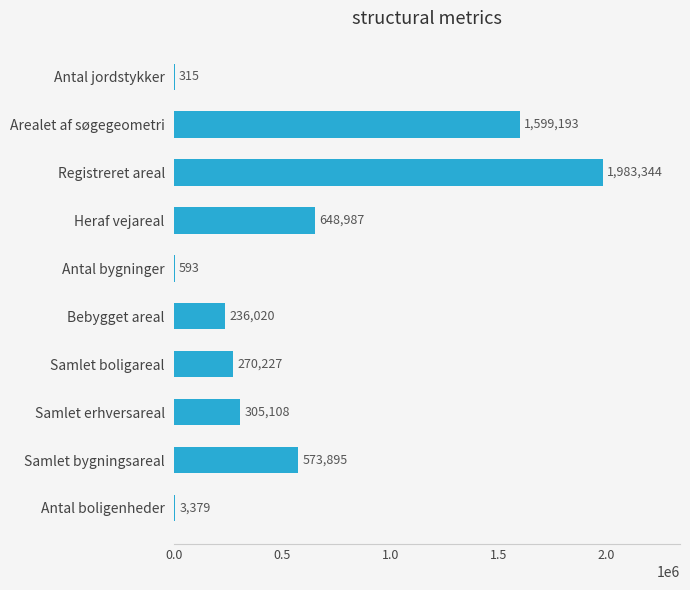

At which label is the value closest to 991829?

Heraf vejareal